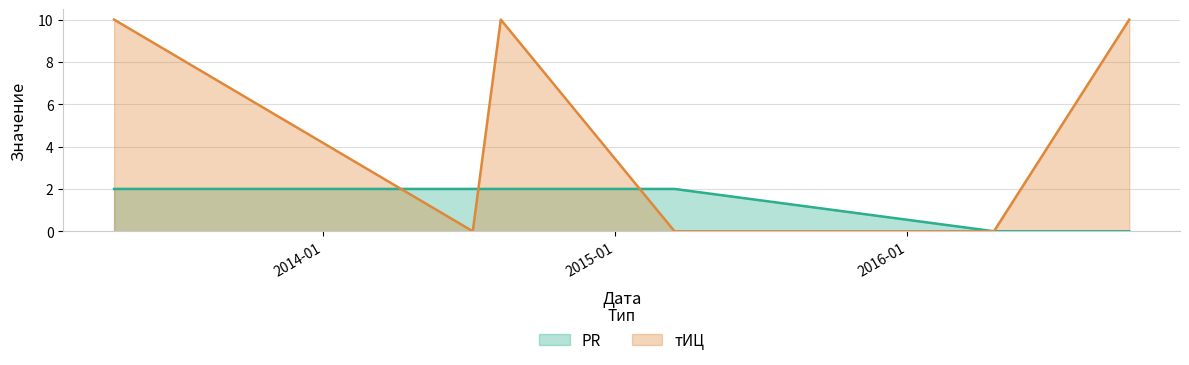

Reading right to left, what are all the values shown in this chart?

PR: 0	0	2	2	2	2
тИЦ: 10	0	0	10	0	10